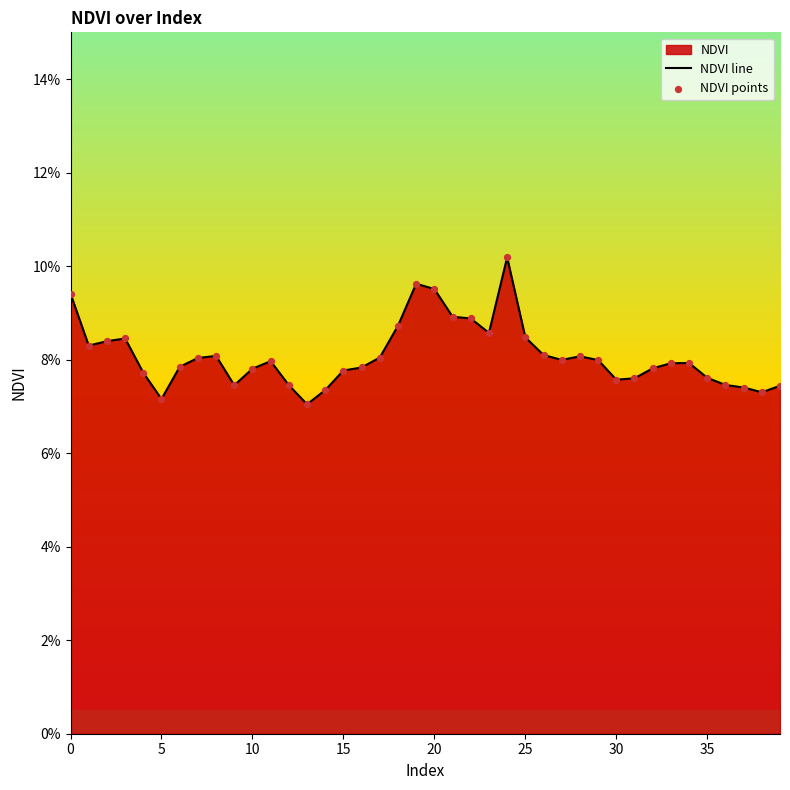

At which category is the sum across all series the highest?

24